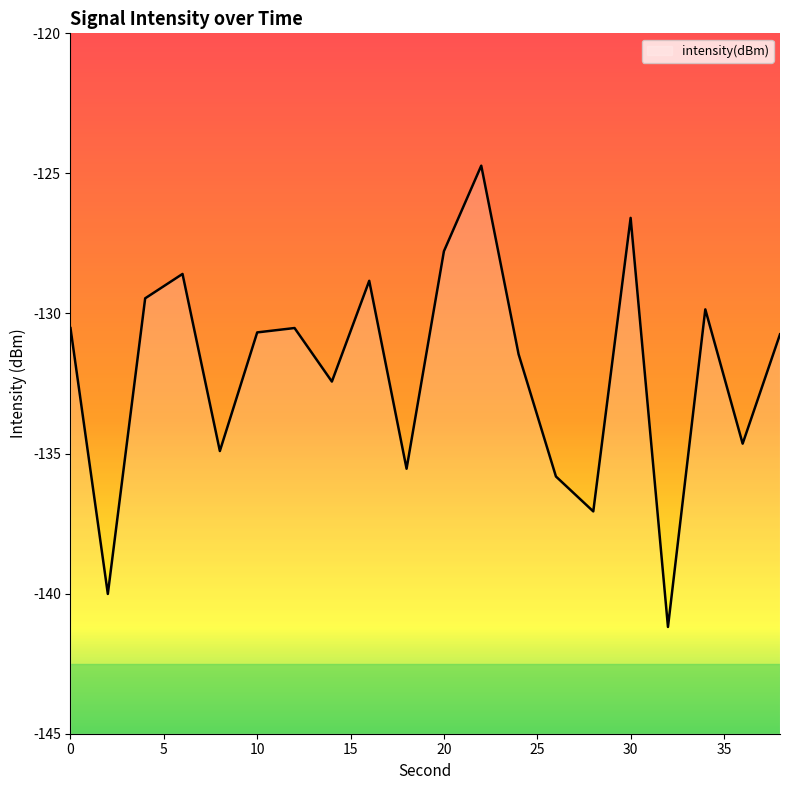

How many data points are less than -130?

13